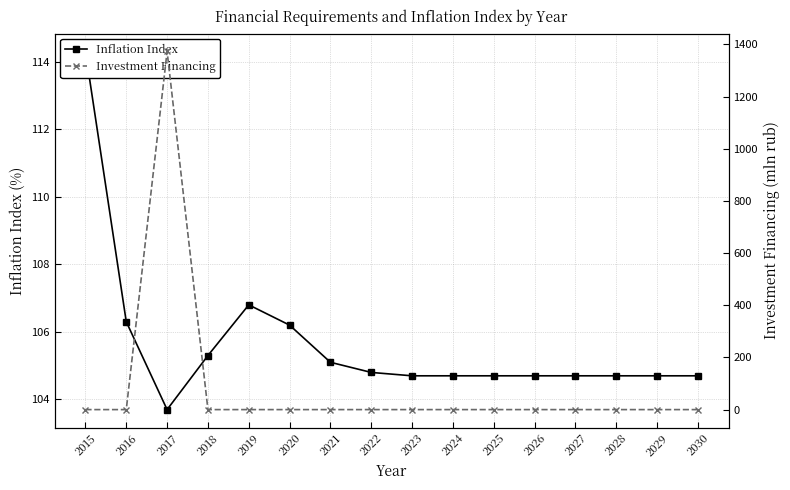

Where do Investment Financing and Inflation Index first cross each other?

2016 and 2017